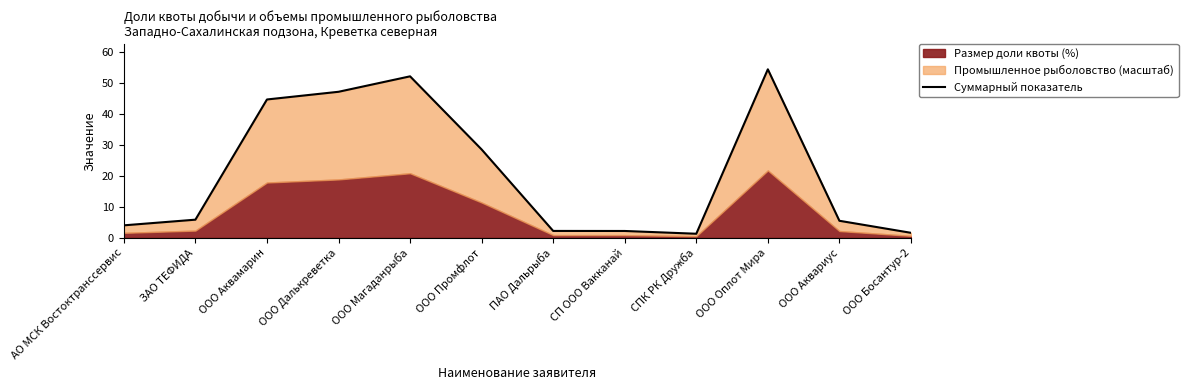

The chart shows a value of 10.4 at ЗАО ТЕФИДА. True or false?

False